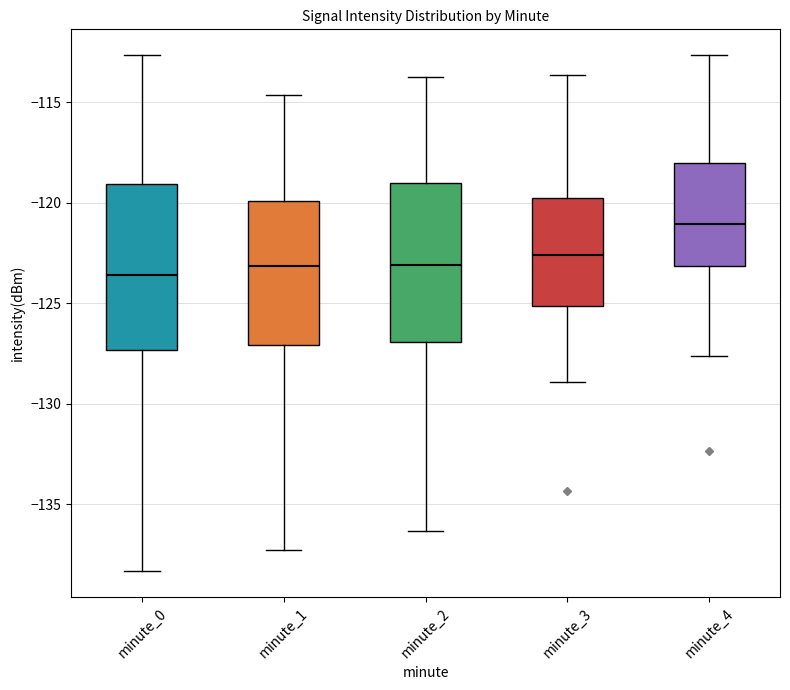

Reading left to right, transcribe this box plot: for each box, give where its median line is, the range the box spans, and where its two whiskers end, as read against the y-axis. The values are not printed on the chart, so give them approximately, as read against the axis.

minute_0: median -123.5, box -127.5 to -119.0, whiskers -138.5 to -112.5
minute_1: median -123.0, box -127.0 to -120.0, whiskers -137.5 to -114.5
minute_2: median -123.0, box -127.0 to -119.0, whiskers -136.5 to -113.5
minute_3: median -122.5, box -125.0 to -120.0, whiskers -129.0 to -113.5
minute_4: median -121.0, box -123.0 to -118.0, whiskers -127.5 to -112.5